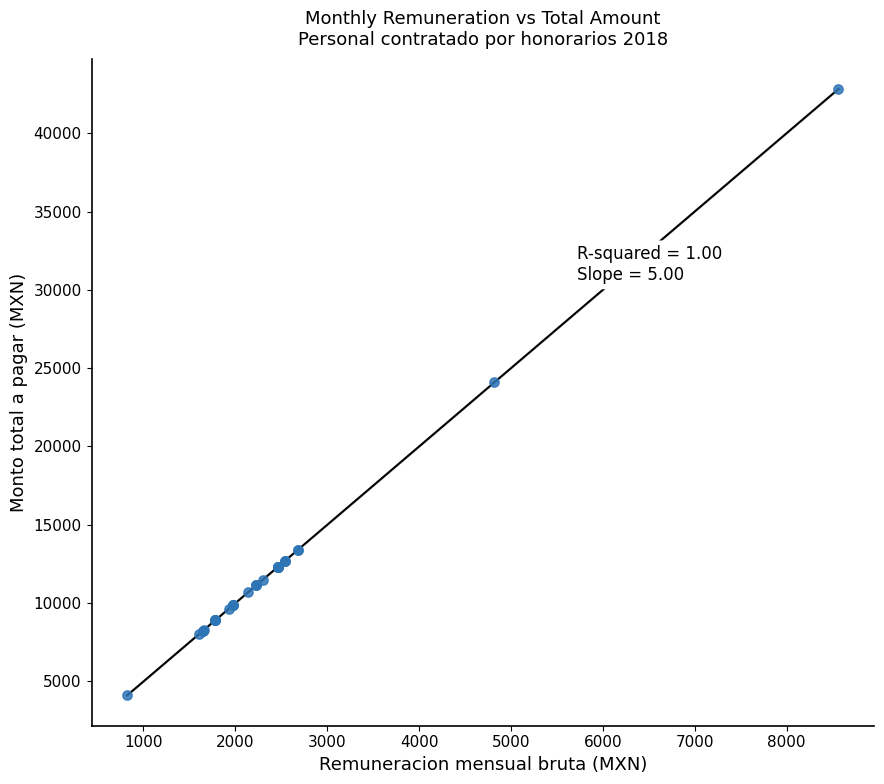

What Y value in the scatter plot is closest to 23466?

24089.2